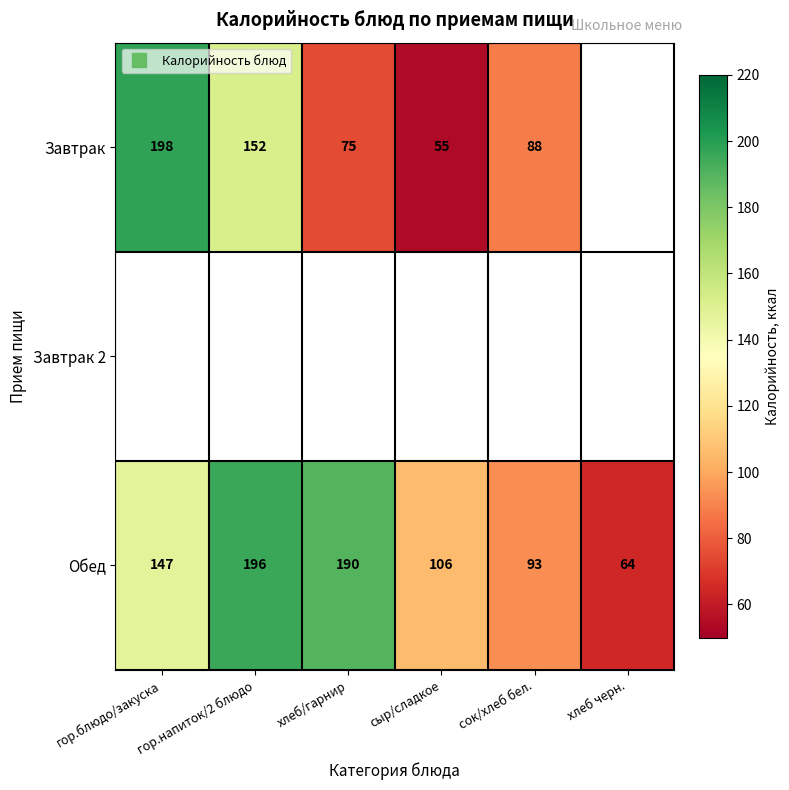

What is the spread (max minus min) of values at сок/хлеб бел.?

5.0